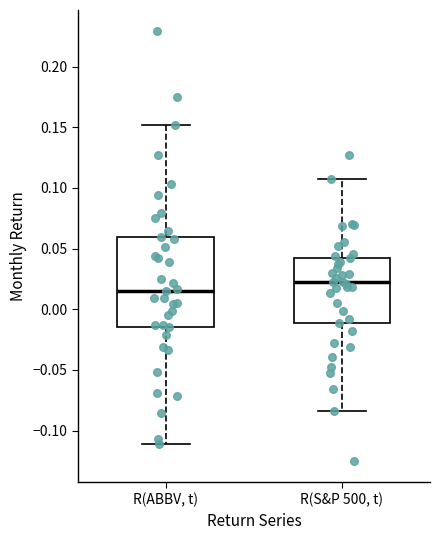

Where is the upper edge of the box for R(S&P 500, t) on the y-axis? The values are not printed on the chart, so give them approximately, as read against the axis.

0.040